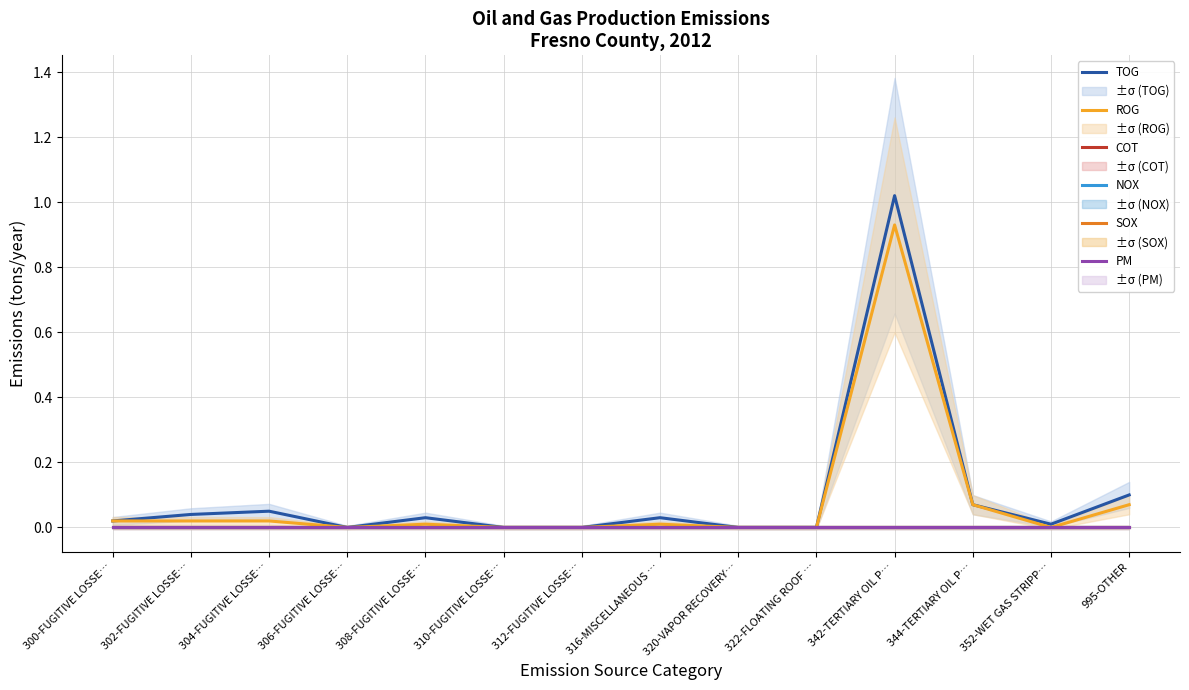

How many data points does each series have?

14